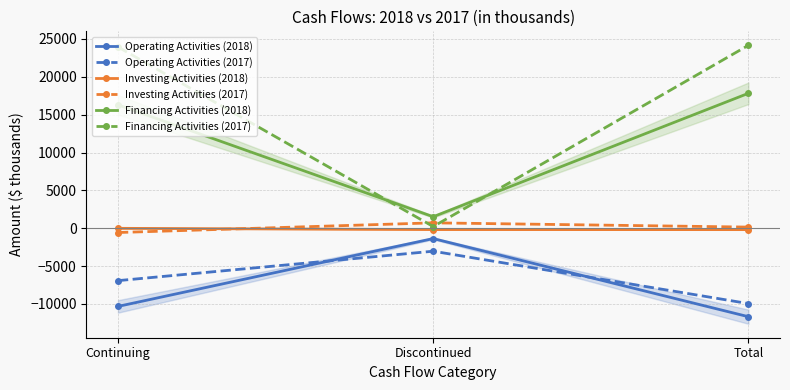

List the labels in order of Investing Activities (2017) value, largest first.

Discontinued, Total, Continuing